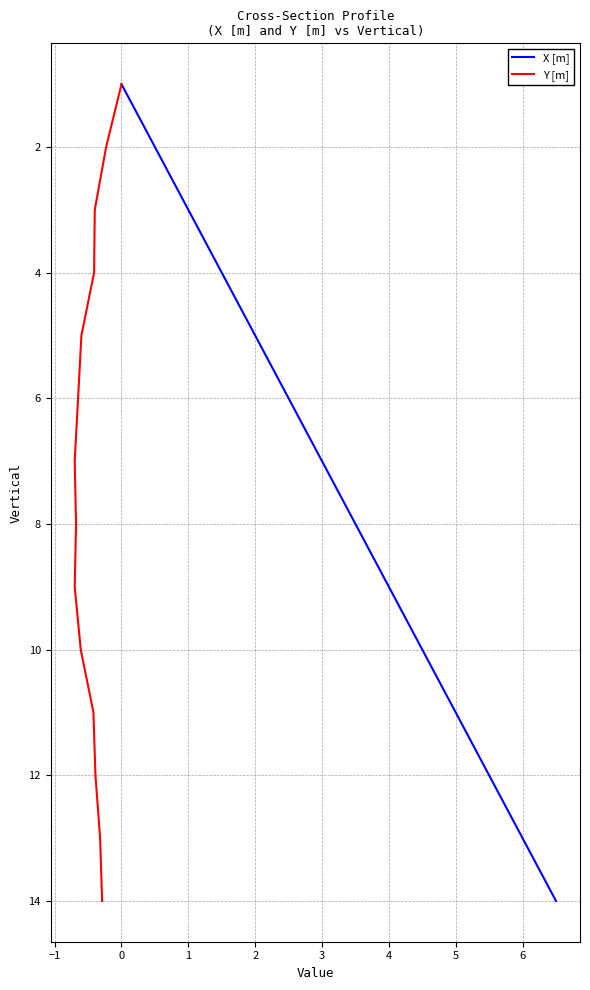

The value of X [m] at 2 is 9. True or false?

False